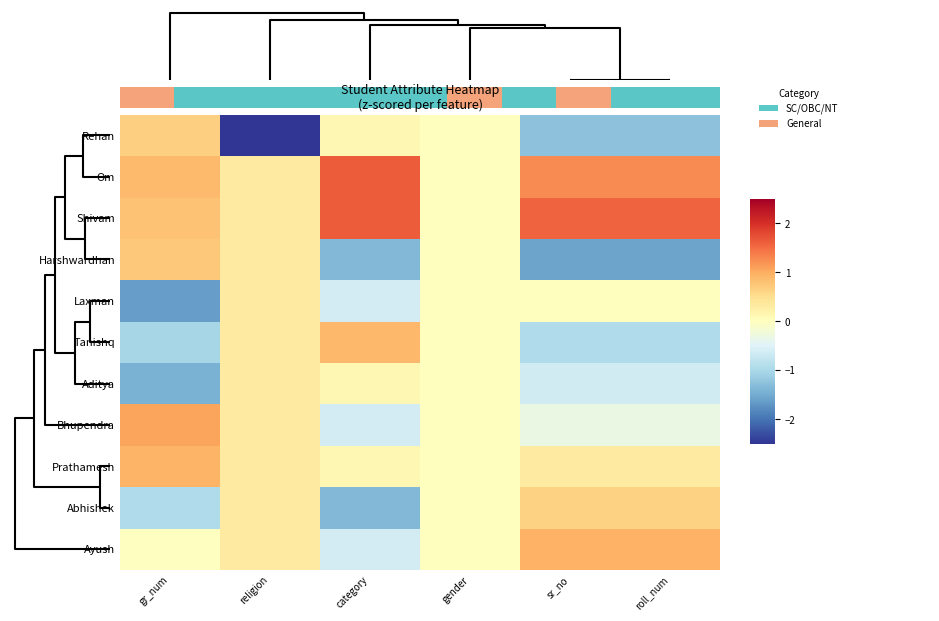

What is the maximum value shown in the chart?

1.6